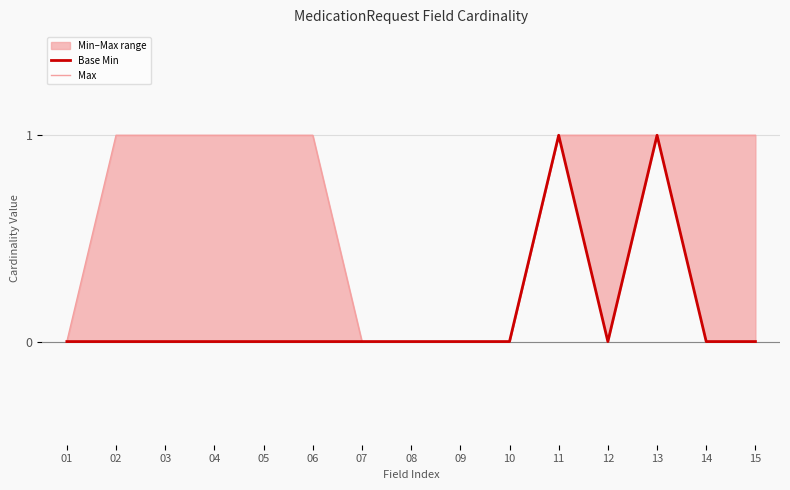

How many lines are shown in the chart?

2